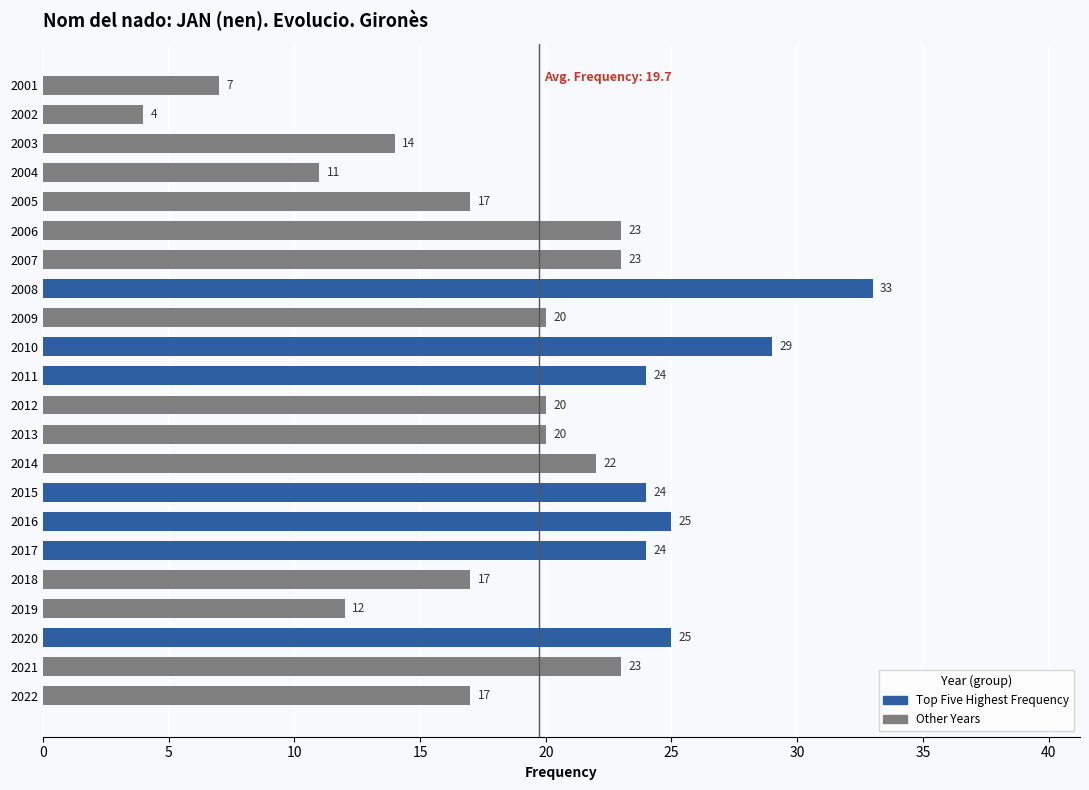

How many series are shown in this chart?

1